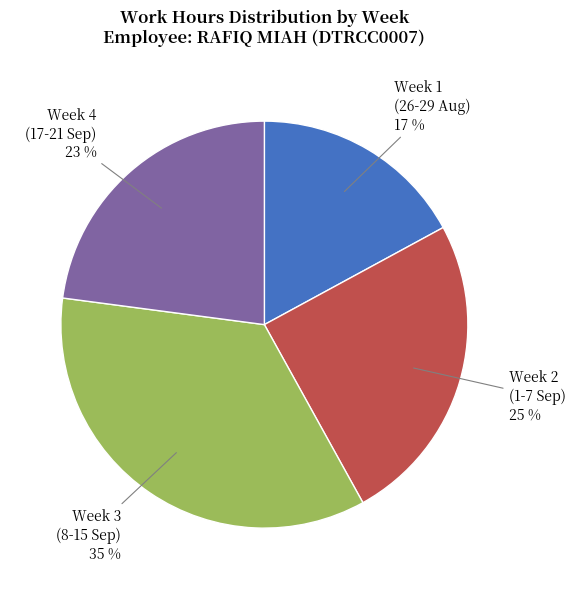

Is it true that Week 2 (1-7 Sep) is 25% of the pie?

True